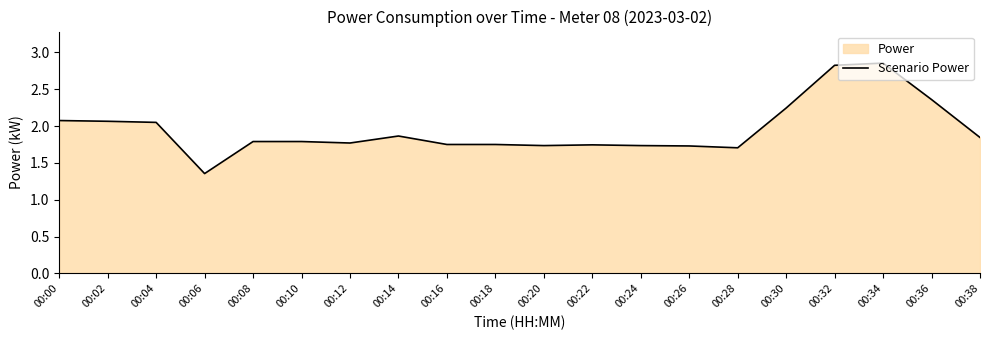

What is the change in value from 00:02 to 00:20?

-0.3